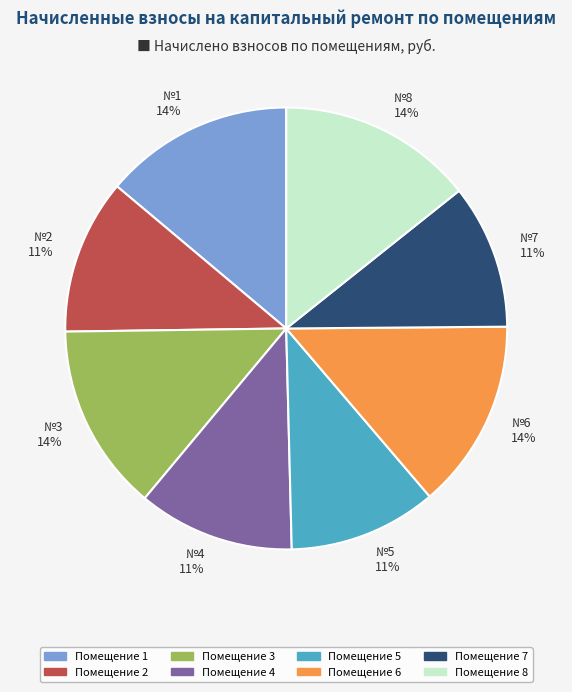

True or false: №4 11% accounts for 11% of the total.

True